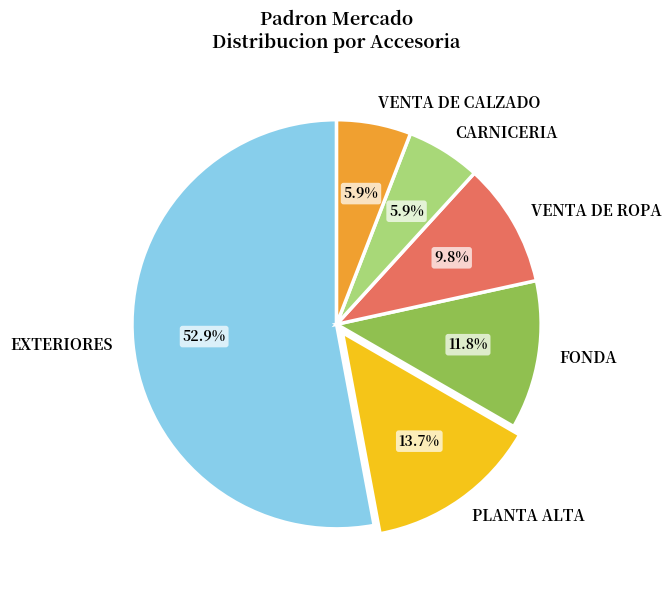

How many segments does this pie chart have?

6